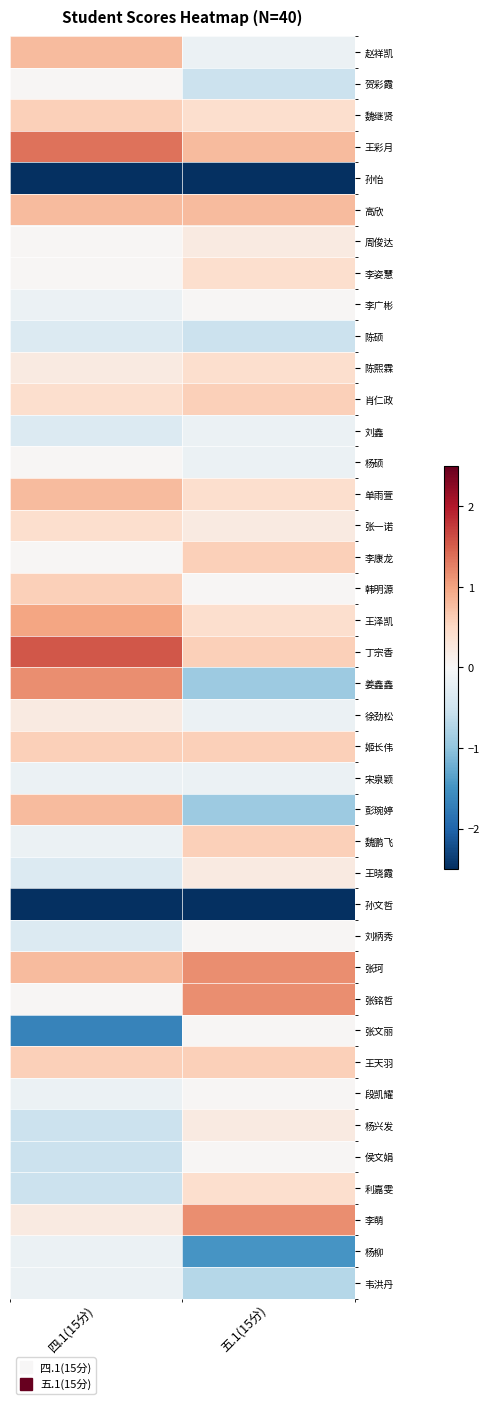

At 五.1(15分), list the series in order from smallest to largest.

孙怡, 孙文哲, 杨柳, 姜鑫鑫, 彭琬婷, 韦洪丹, 贺彩霞, 陈硕, 赵祥凯, 刘鑫, 杨硕, 徐劲松, 宋泉颖, 李广彬, 韩明源, 刘柄秀, 张文丽, 段凯耀, 侯文娟, 周俊达, 张一诺, 王晓霞, 杨兴发, 魏继贤, 李姿慧, 陈熙霖, 单雨萱, 王泽凯, 利嘉雯, 肖仁政, 李康龙, 丁宗香, 姬长伟, 魏鹏飞, 王天羽, 王彩月, 高欣, 张珂, 张铭哲, 李萌